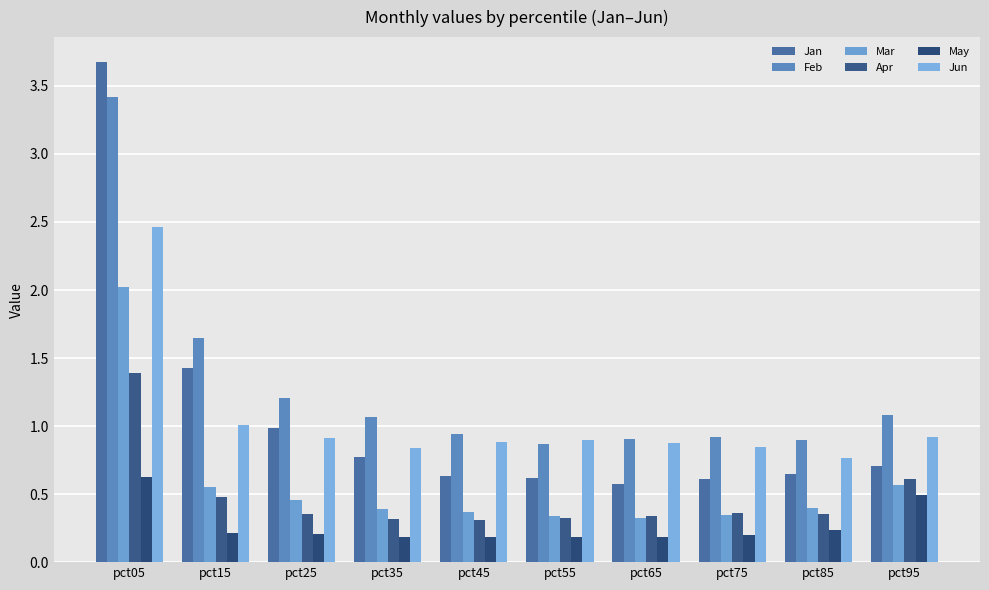

Does the chart contain any negative values?

No